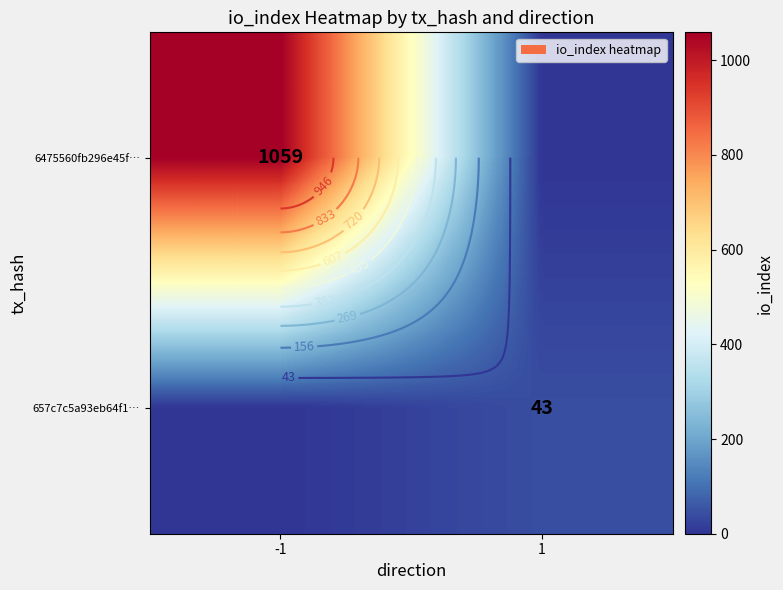

The value of 657c7c5a93eb64f1… at 1 is 43. True or false?

True